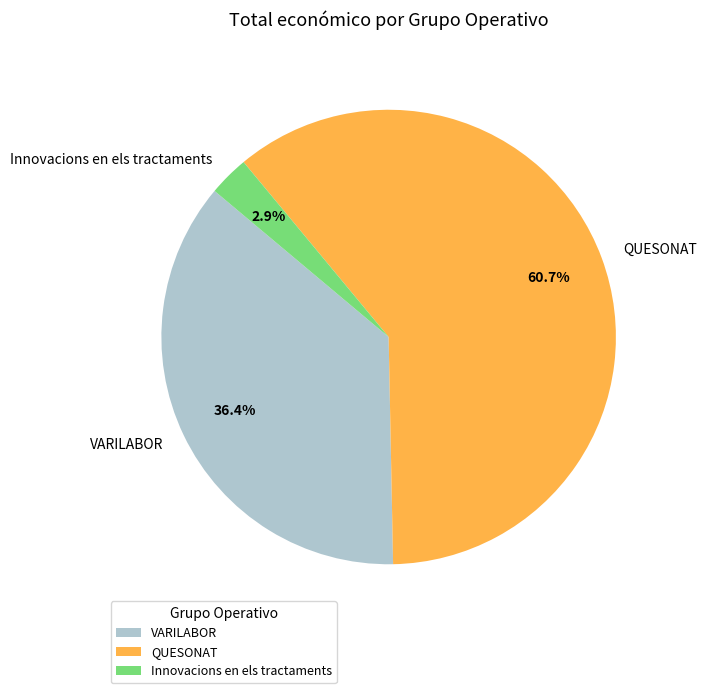

How many segments does this pie chart have?

3